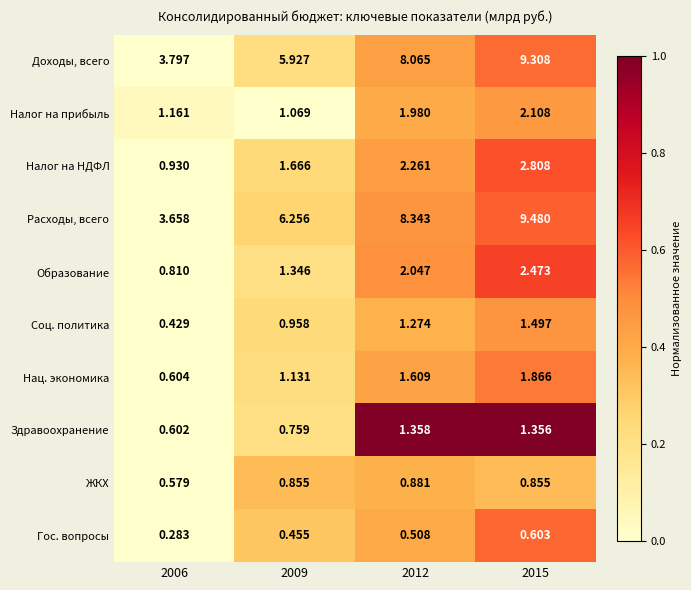

Which series has the largest range (max minus min)?

Расходы, всего